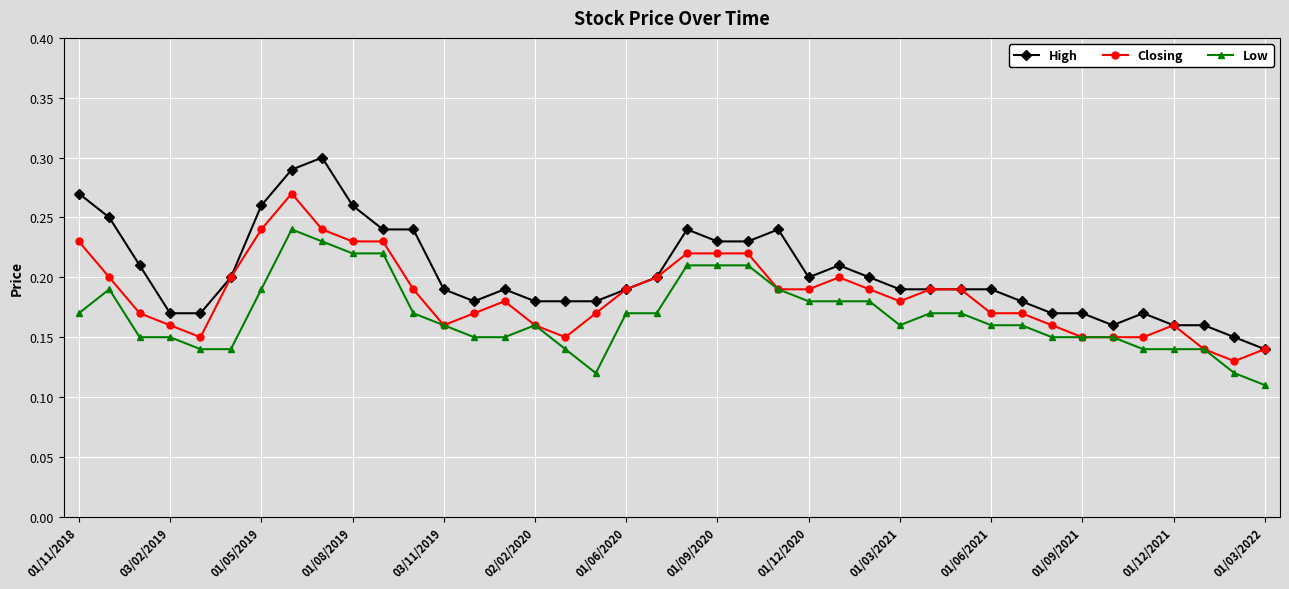

What are all the series names shown in the legend?

High, Closing, Low